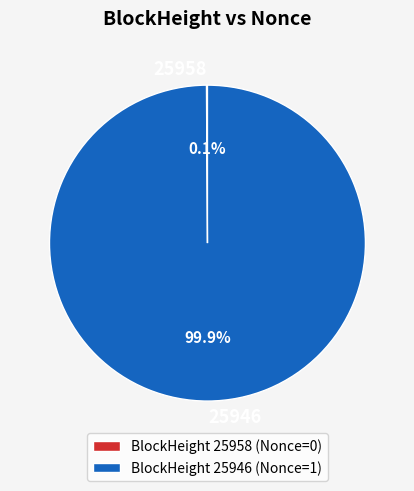

To the nearest percent, what is the difference between the largest and smallest slice percentages?

100%